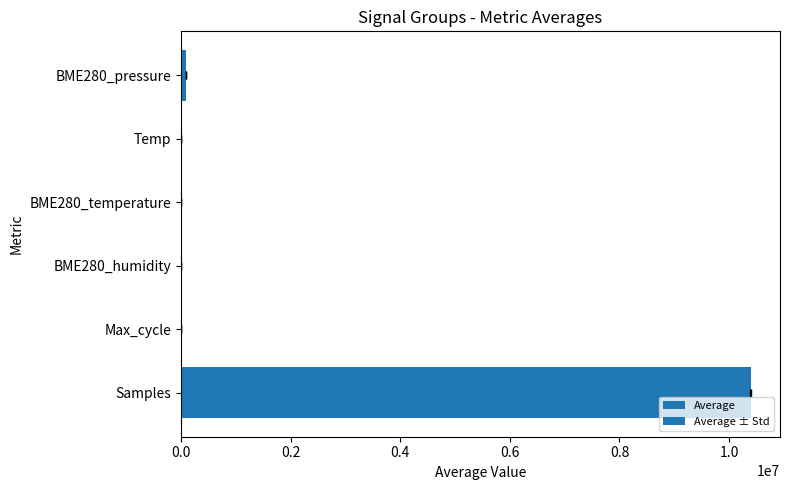

Between BME280_pressure and BME280_temperature, which is larger?

BME280_pressure